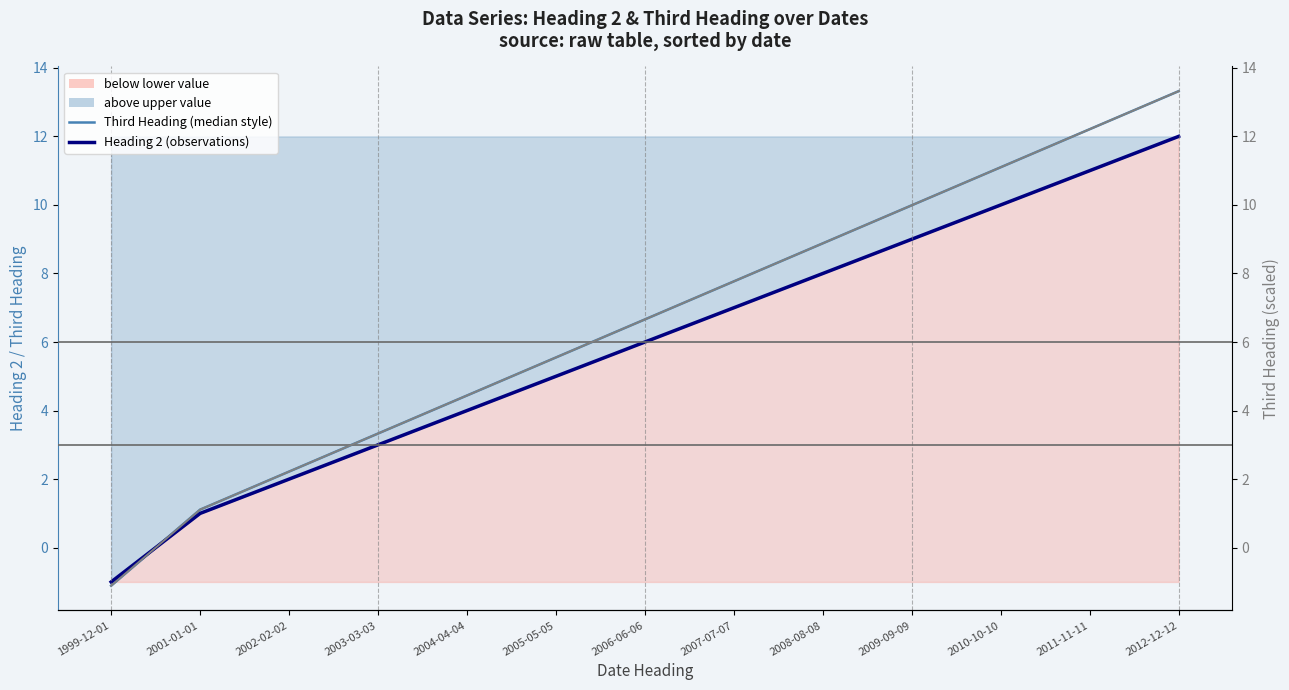

What is the sum of the Heading 2 (observations) values at 2008-08-08 and 2004-04-04?

12.0